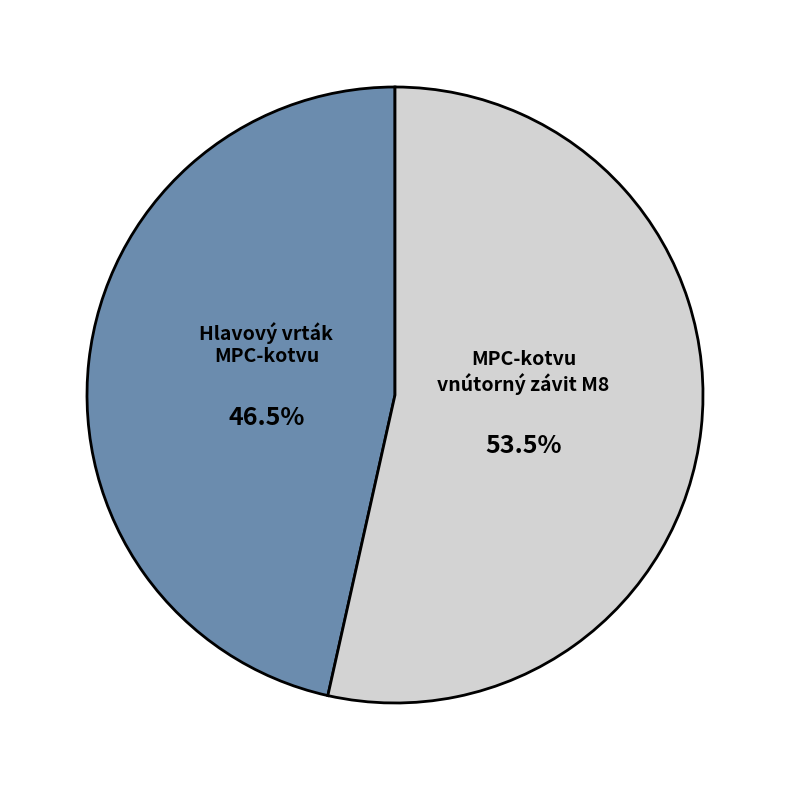

Does any single category account for the majority?

Yes